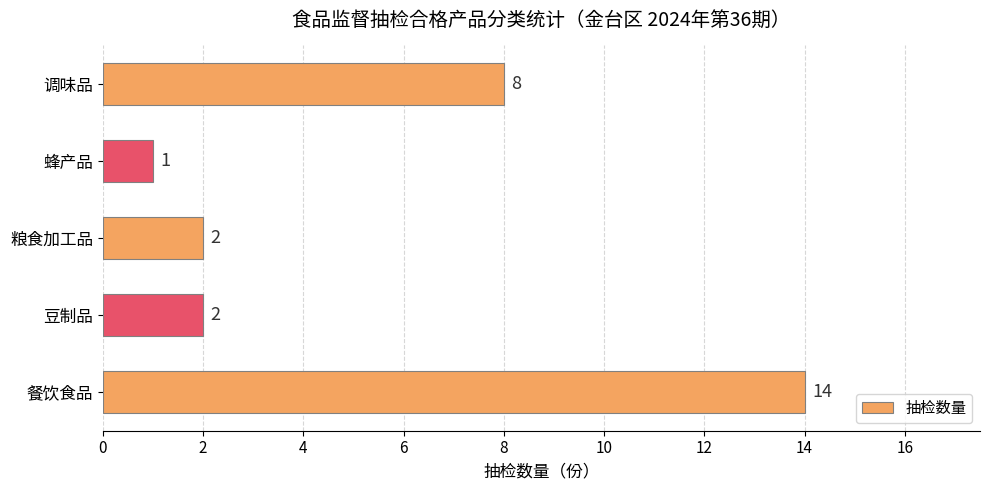

What is the difference between the second highest and minimum values?

7